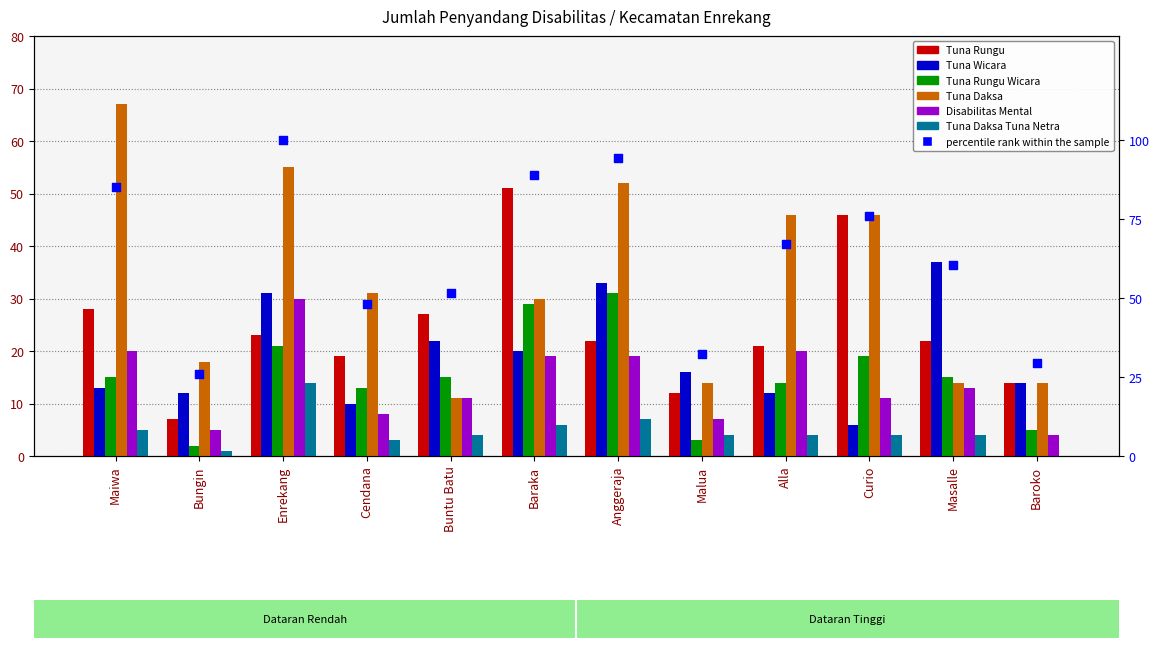

Is the value of Tuna Rungu Wicara at Maiwa greater than the value of Tuna Rungu at Bungin?

Yes